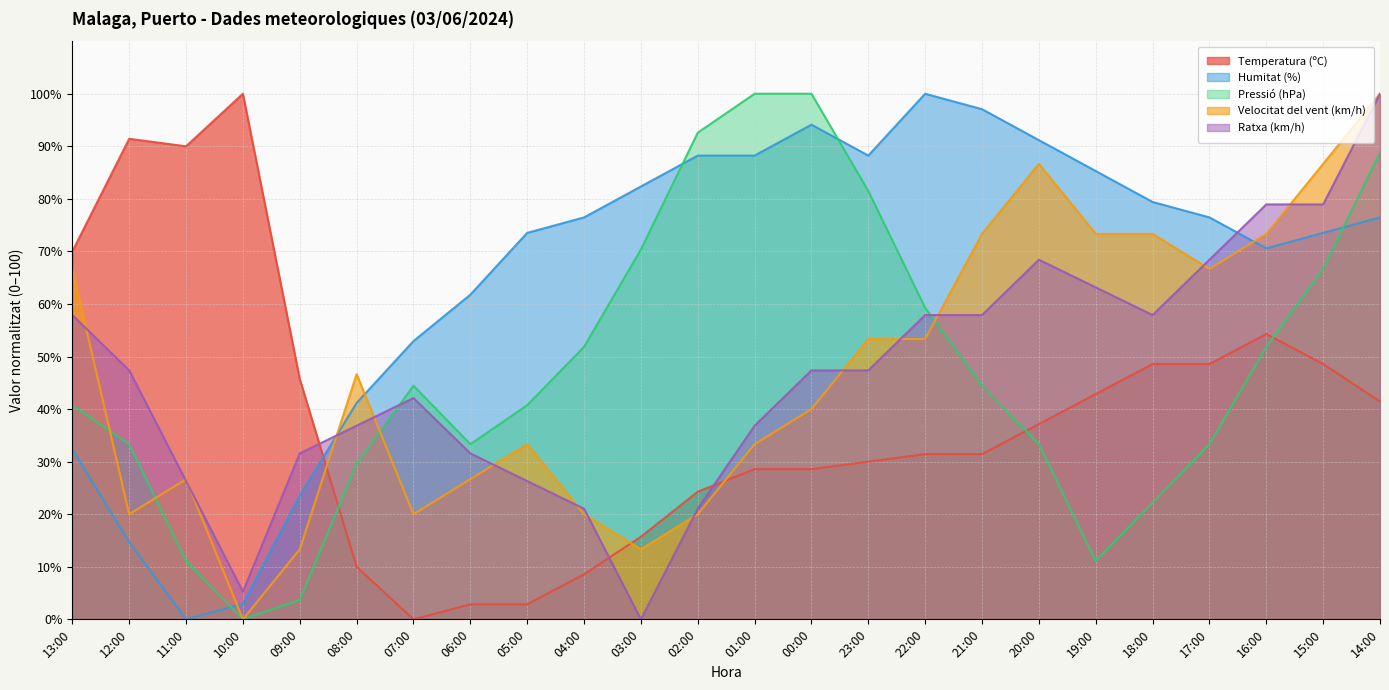

What is the spread (max minus min) of values at 22:00?

68.6